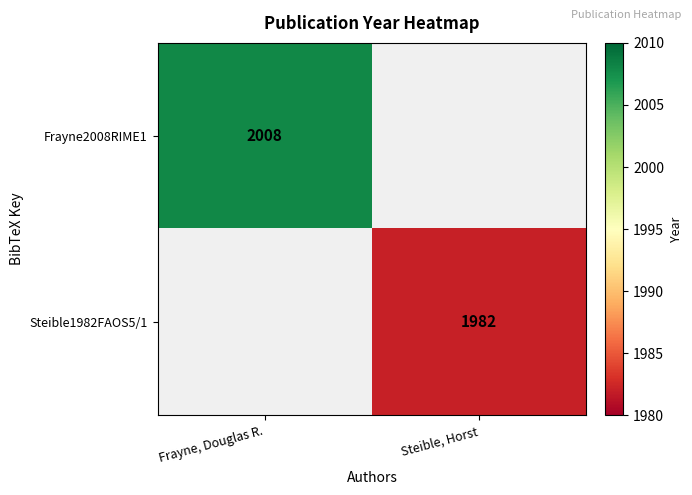

The value of Frayne2008RIME1 at Frayne, Douglas R. is 2008. True or false?

True